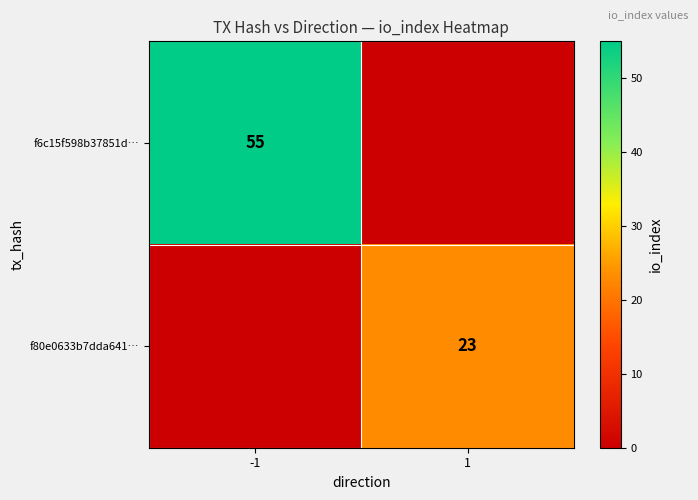

The value of f80e0633b7dda641… at 1 is 23. True or false?

True